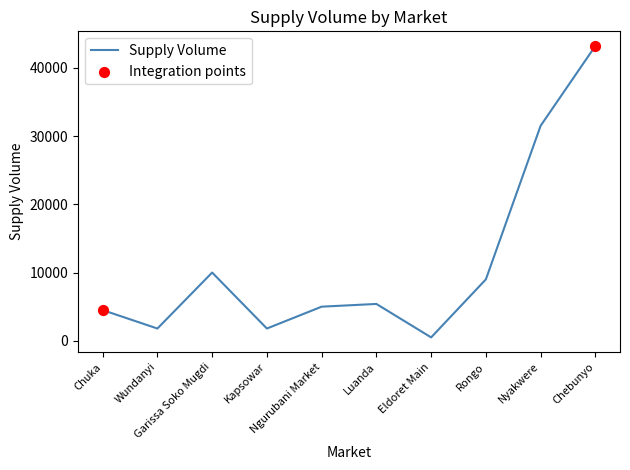

Between Wundanyi and Rongo, which is larger?

Rongo